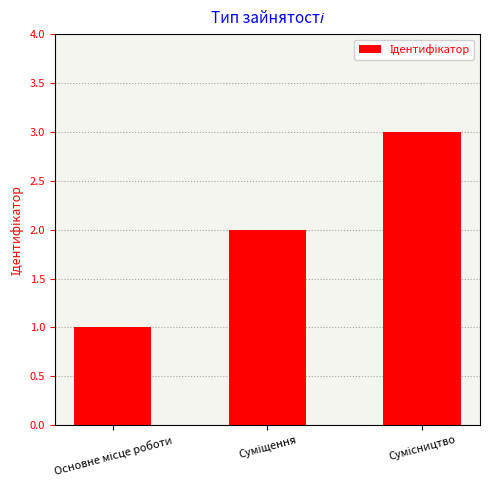

What is the maximum value shown in the chart?

3